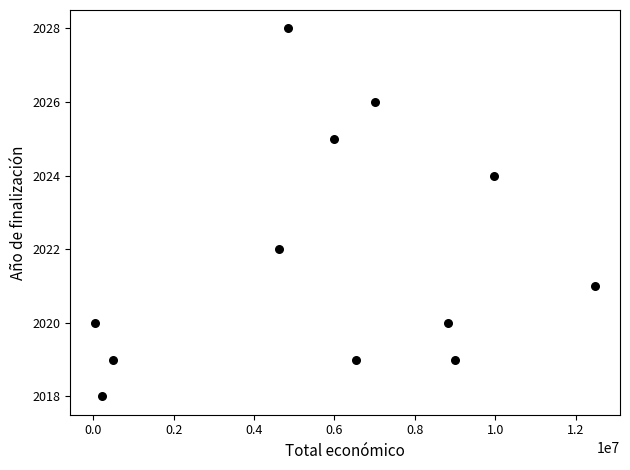

What is the range of Y values (max minus min)?

10